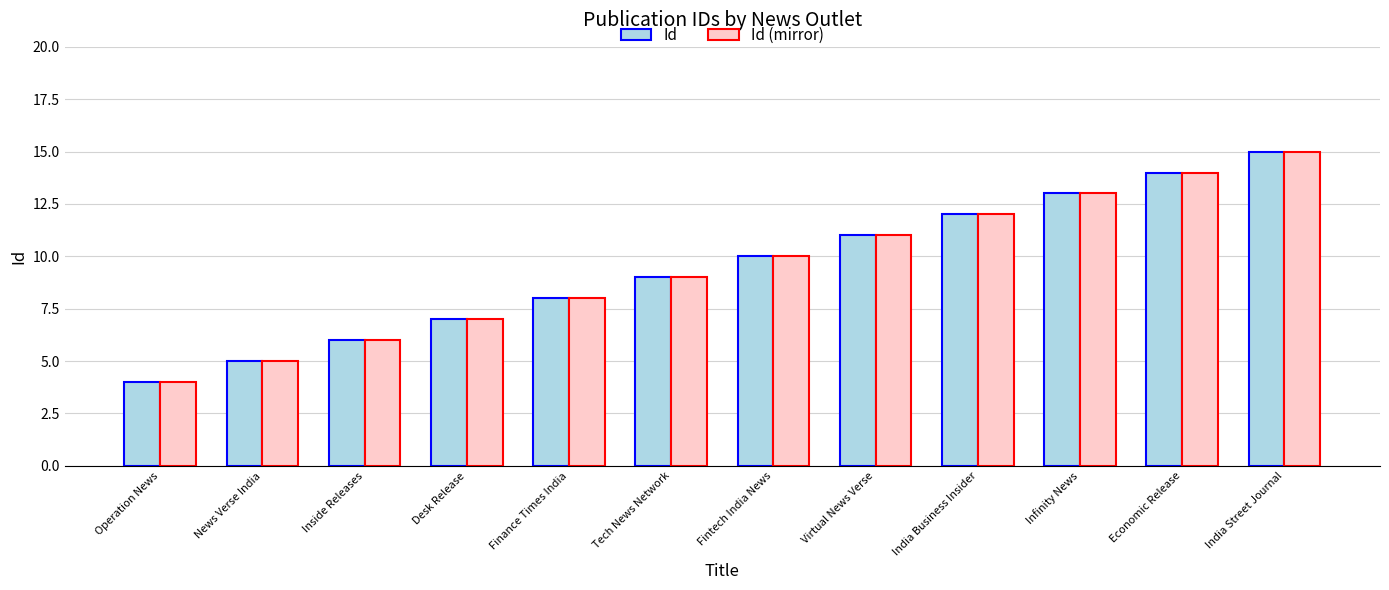

Is the value of Id (mirror) at Desk Release greater than the value of Id at India Street Journal?

No